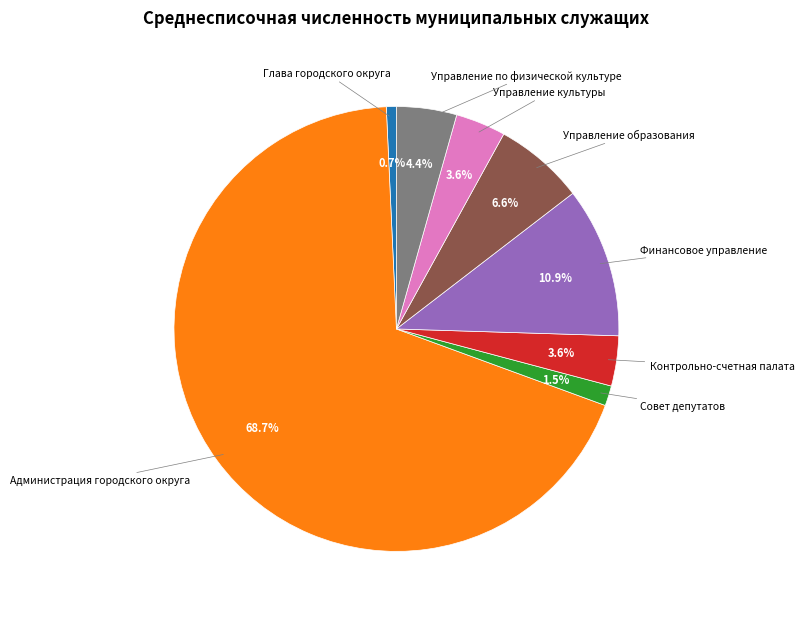

Is there any slice that represents more than half of the pie?

Yes